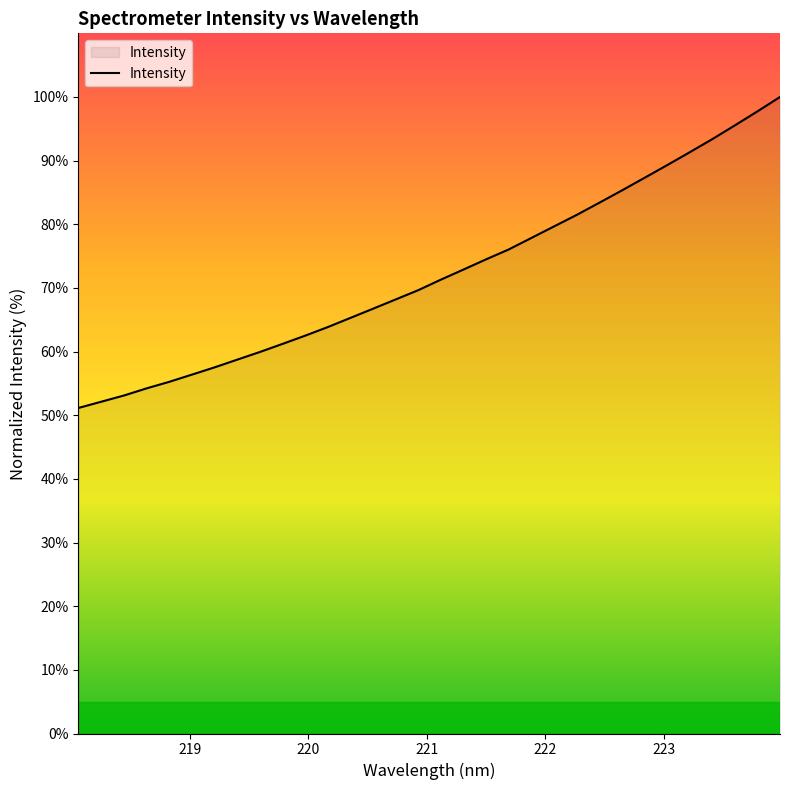

Reading left to right, transcribe all the data shown in this chart.

51.1	52.1	53.1	54.2	55.2	56.4	57.5	58.7	59.9	61.2	62.5	63.8	65.3	66.7	68.2	69.6	71.3	72.9	74.5	76.0	77.8	79.7	81.5	83.4	85.3	87.3	89.3	91.3	93.4	95.5	97.7	100.0